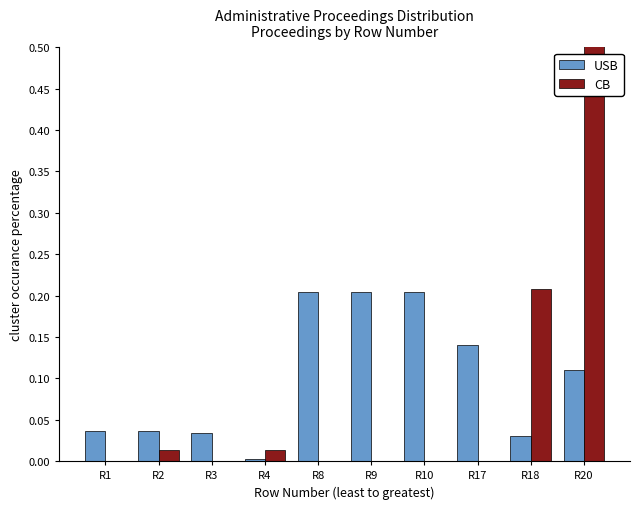

Is it true that USB equals 0.0 at R18?

True